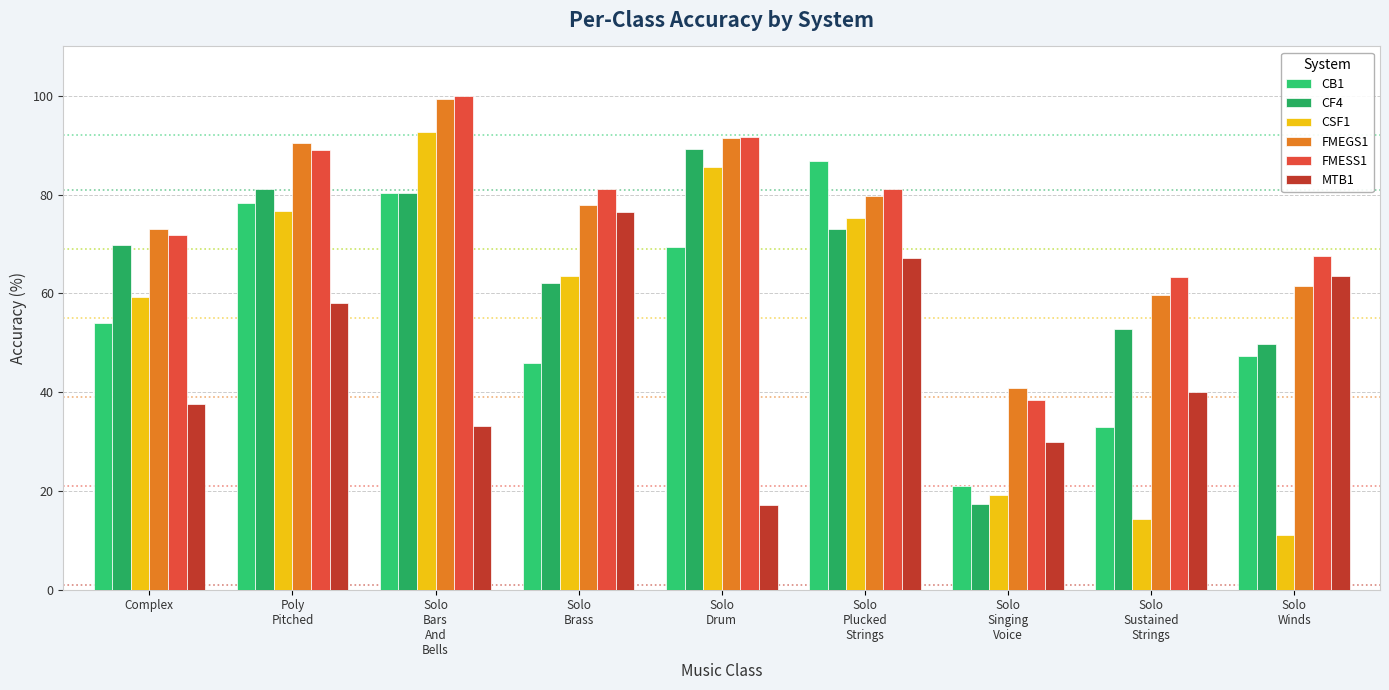

Between Solo
Brass and Solo
Singing
Voice, which series saw the biggest shift?

MTB1